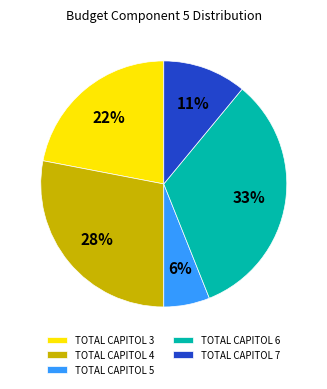

Is the sum of TOTAL CAPITOL 5 and TOTAL CAPITOL 4 greater than half?

No